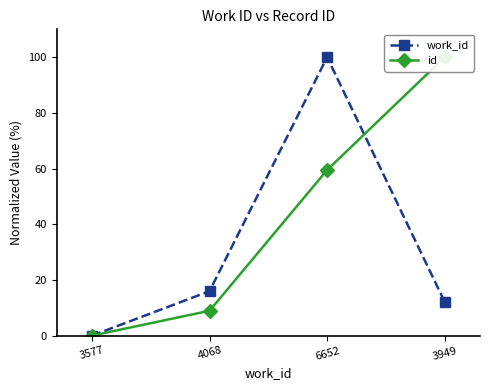

What is the label of the 2nd point from the left?

4068